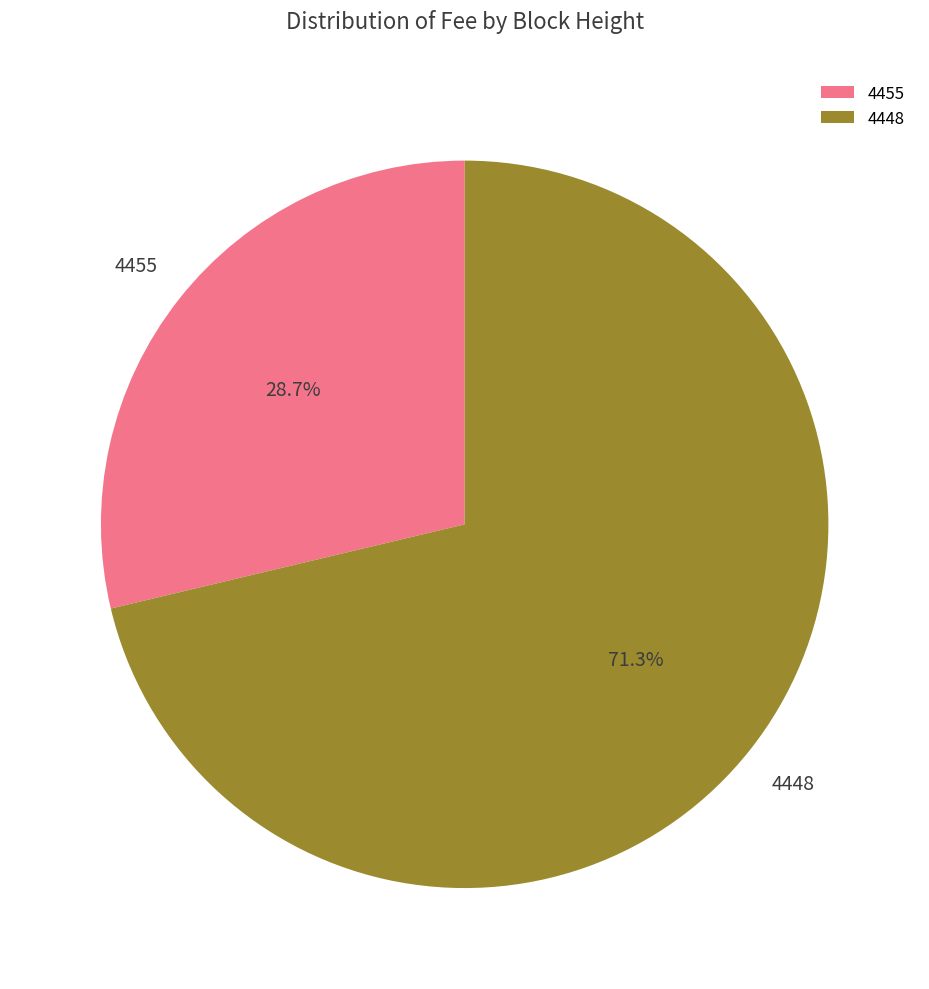

Which slice is the largest?

4448